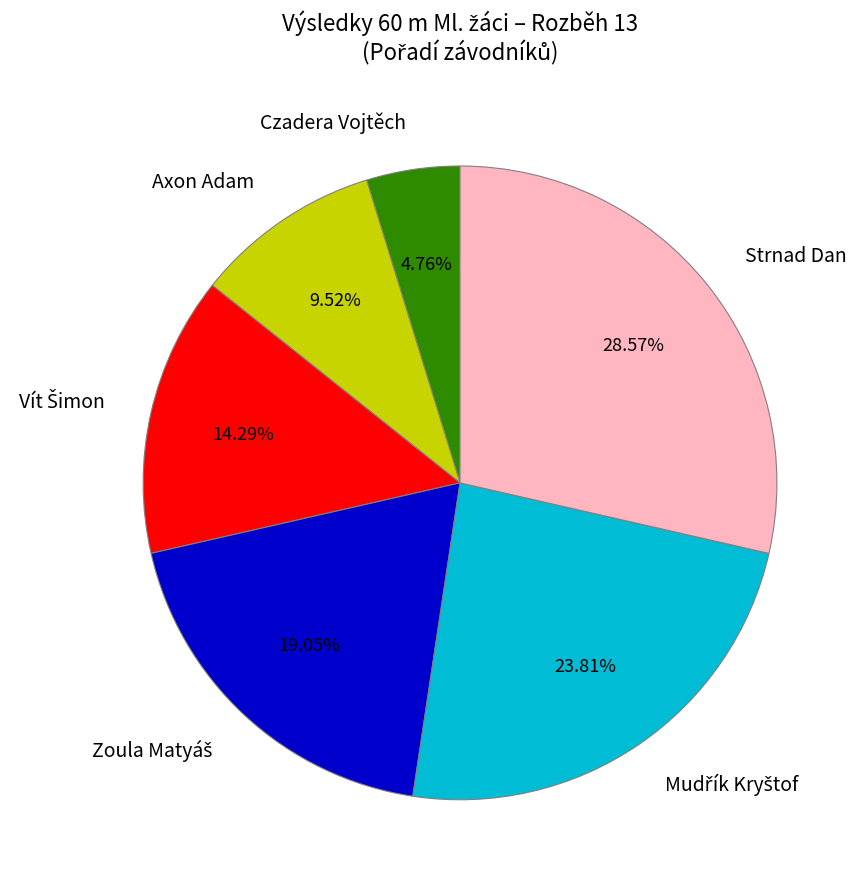

Which category has the smallest portion of the pie?

Czadera Vojtěch